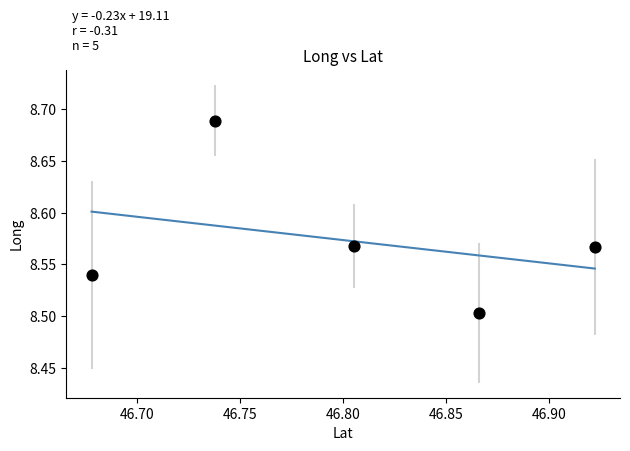

What is the average X value?

46.8